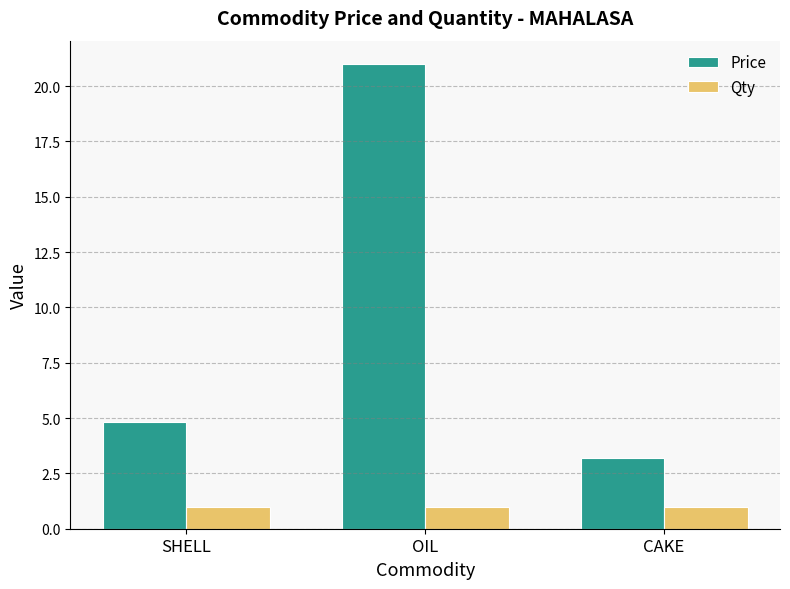

How many data points does each series have?

3